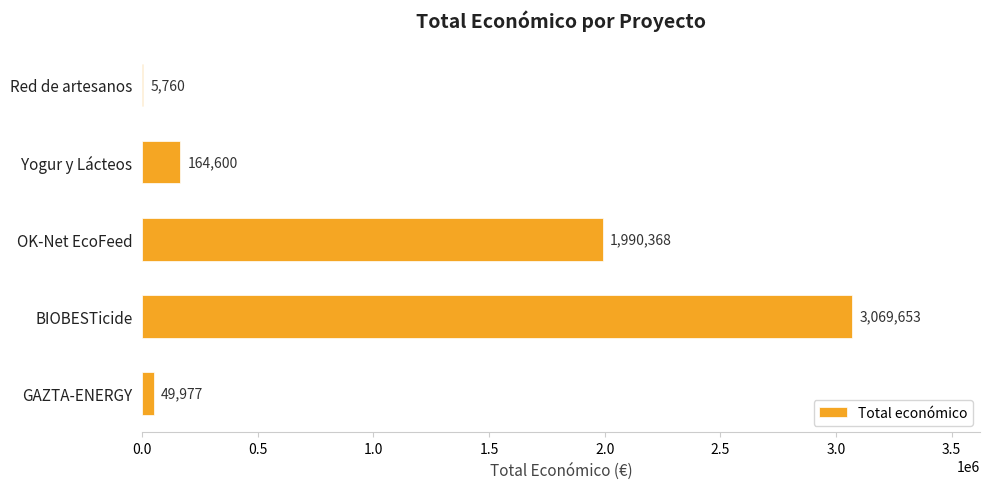

The value at BIOBESTicide is 1612581. True or false?

False